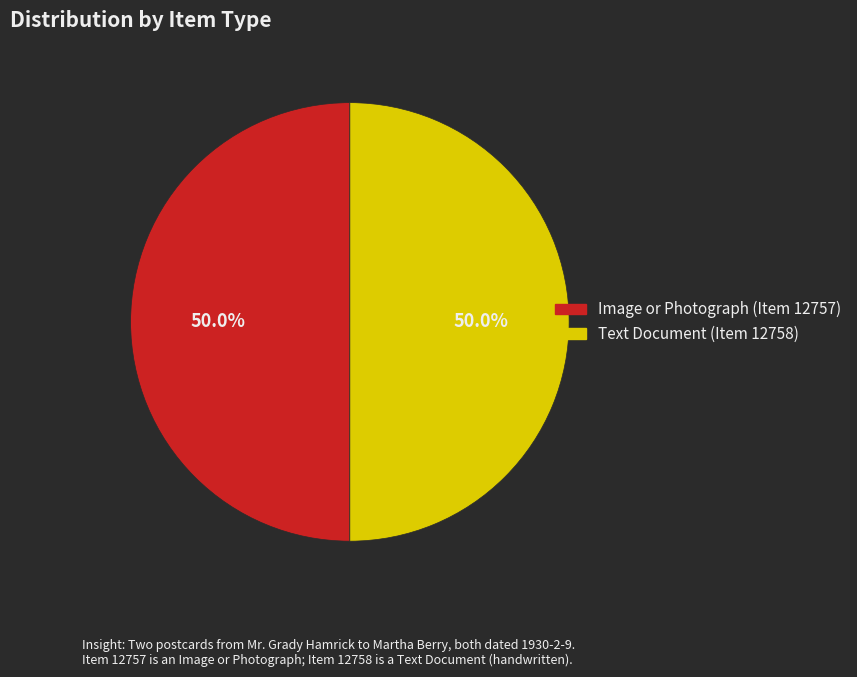

Approximately how many times larger is the value at Image or Photograph (Item 12757) compared to Text Document (Item 12758)?

1.0